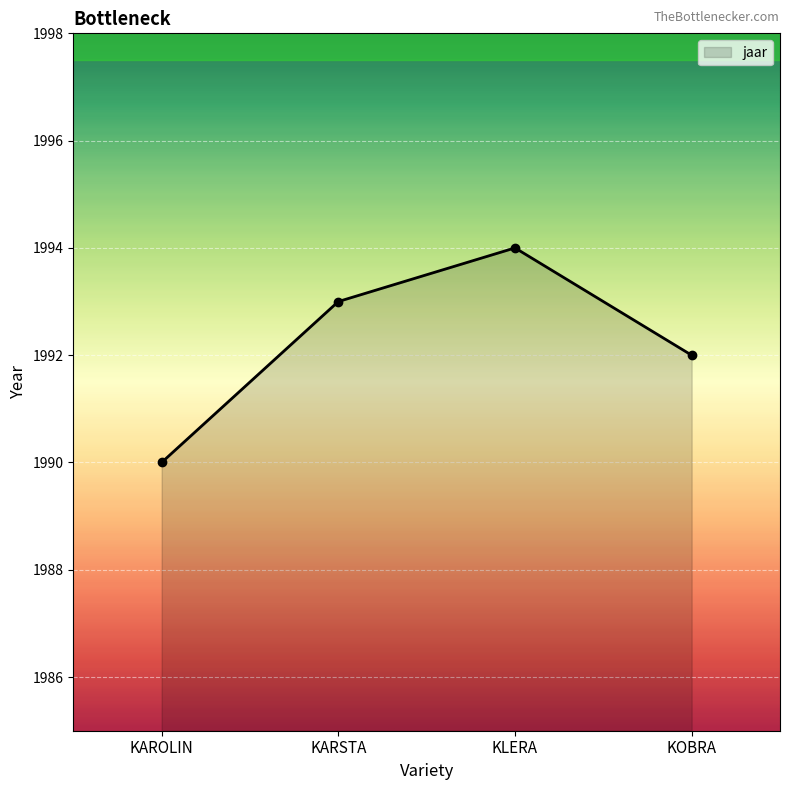

Does the chart display data point markers on the line(s)?

Yes